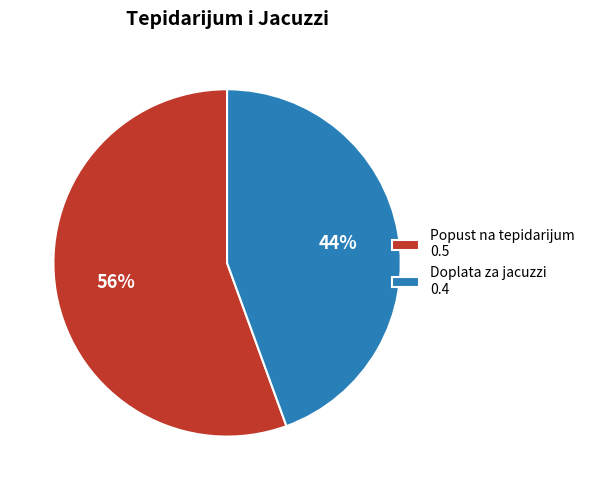

Does any single category account for the majority?

Yes